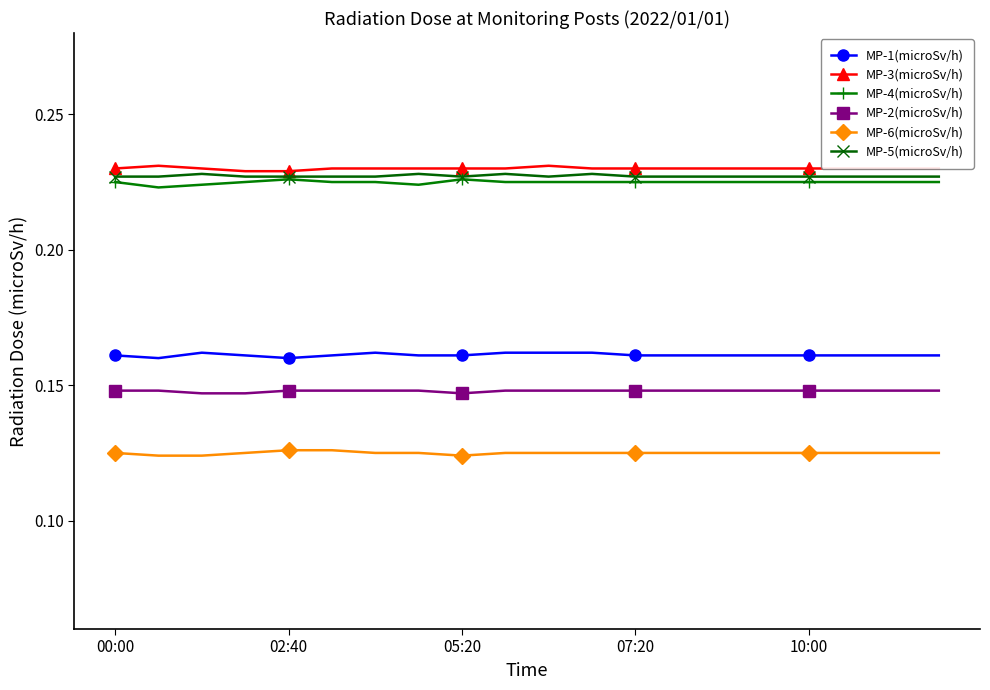

What are all the series names shown in the legend?

MP-1(microSv/h), MP-3(microSv/h), MP-4(microSv/h), MP-2(microSv/h), MP-6(microSv/h), MP-5(microSv/h)